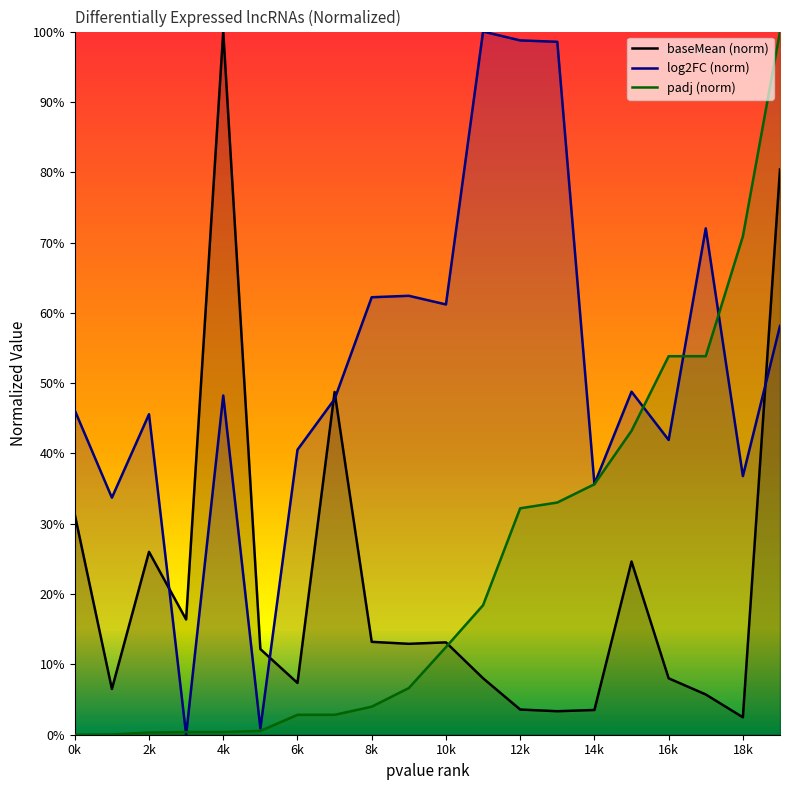

How many lines are shown in the chart?

3